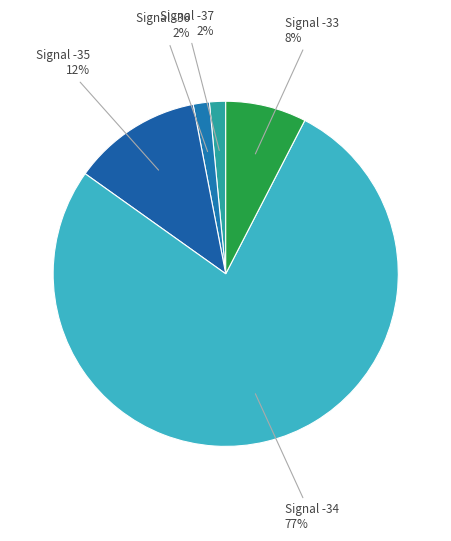

Which has a higher value, Signal -33 or Signal -36?

Signal -33